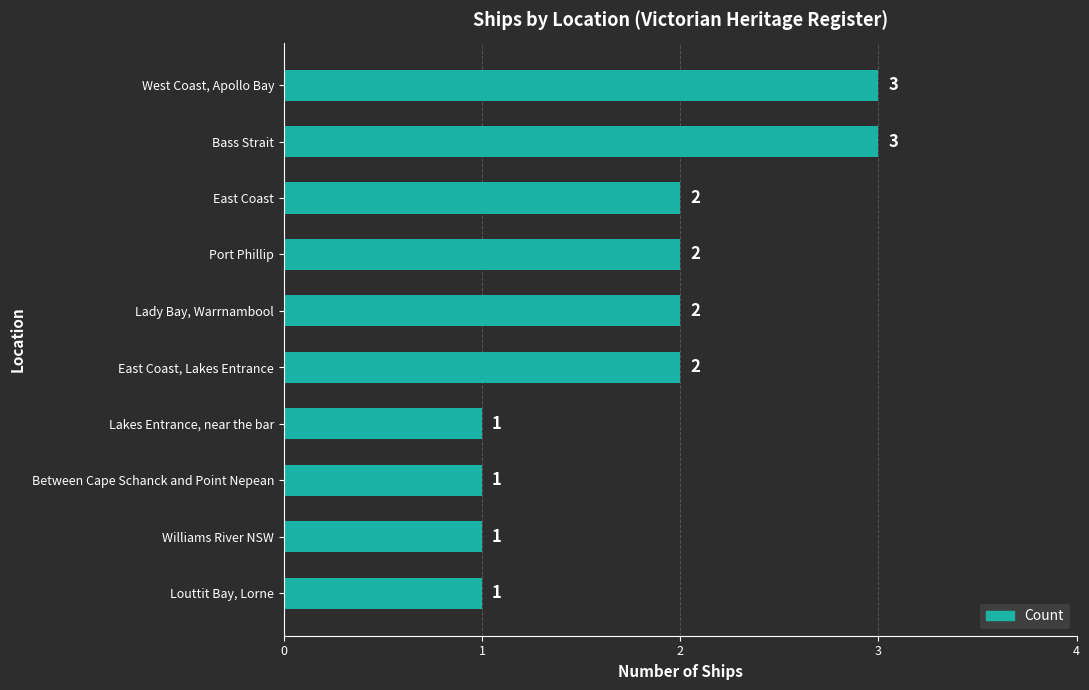

What is the ratio of the value at East Coast, Lakes Entrance to the value at West Coast, Apollo Bay?

0.7